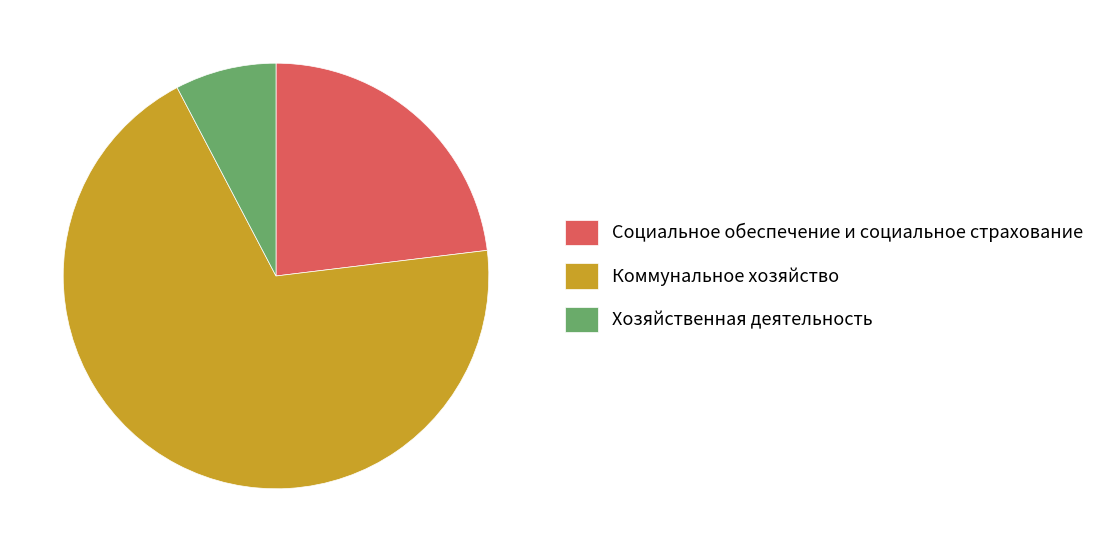

Is it true that Коммунальное хозяйство is 69% of the pie?

True